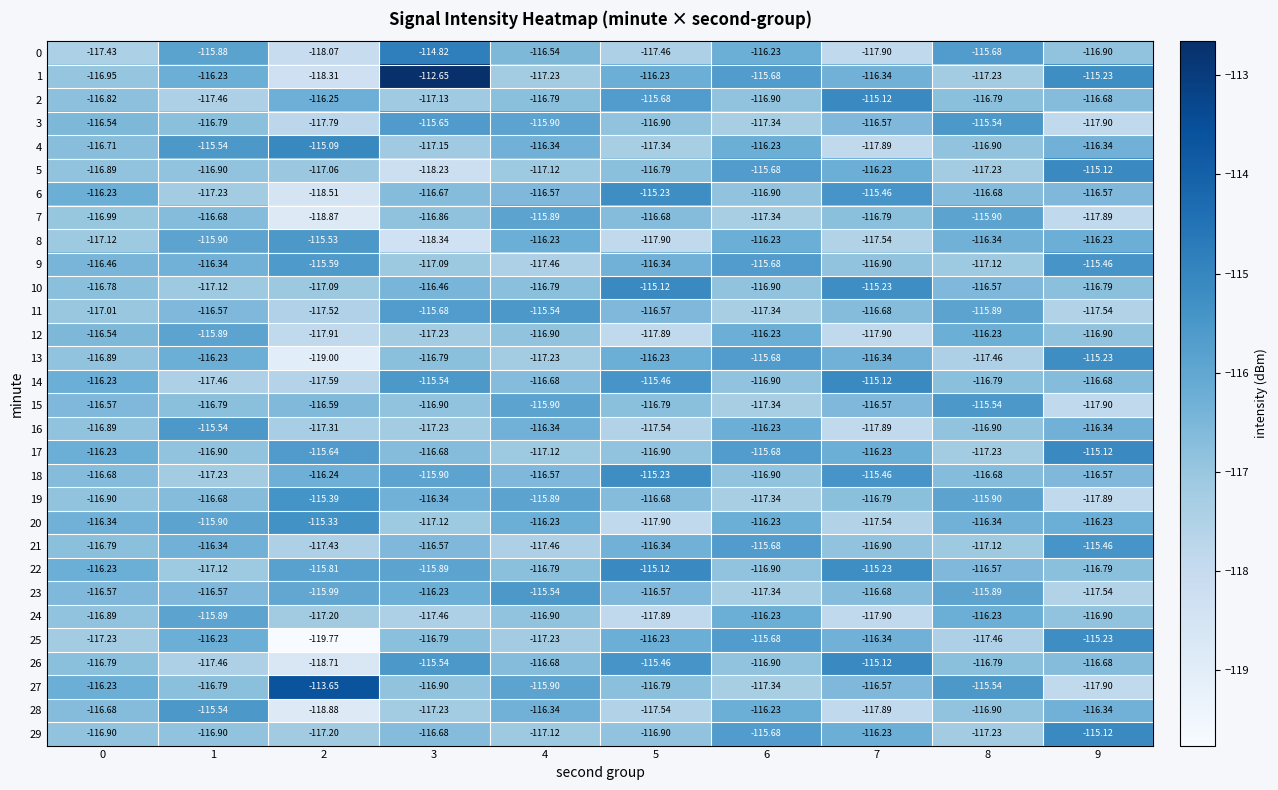

At which category is the sum across all series the highest?

6